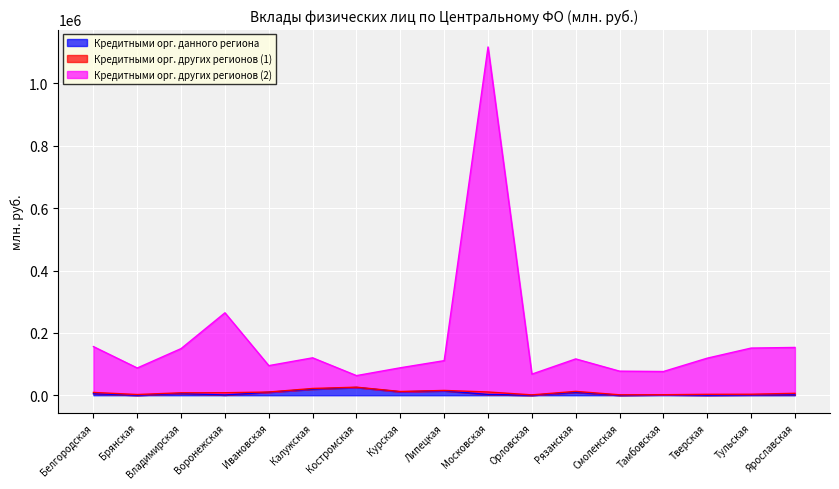

What is the highest value of the Кредитными орг. данного региона series?

25004